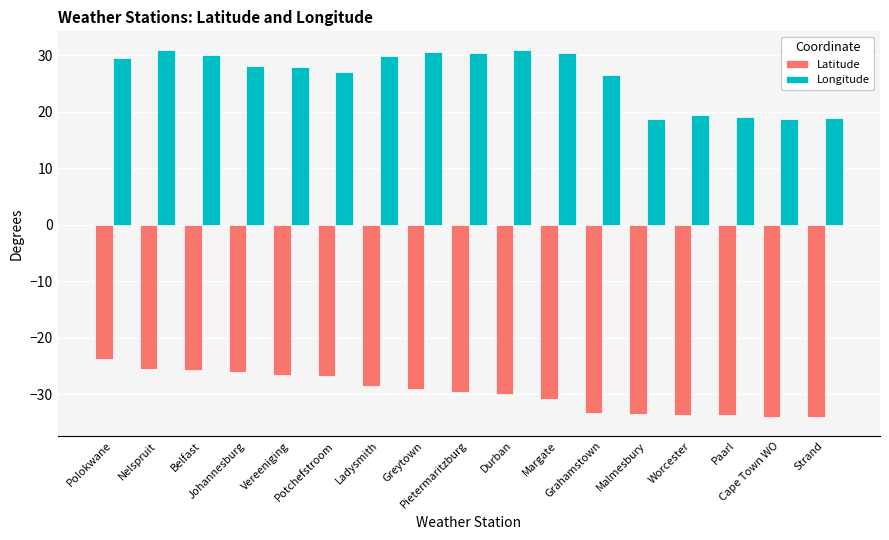

What is the sum of all Longitude values?

446.5